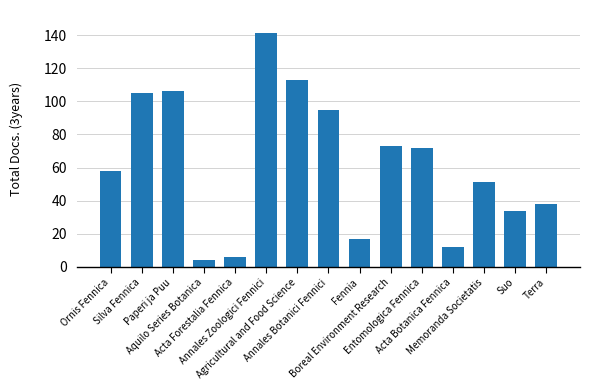

Which has a higher value, Memoranda Societatis or Acta Forestalia Fennica?

Memoranda Societatis